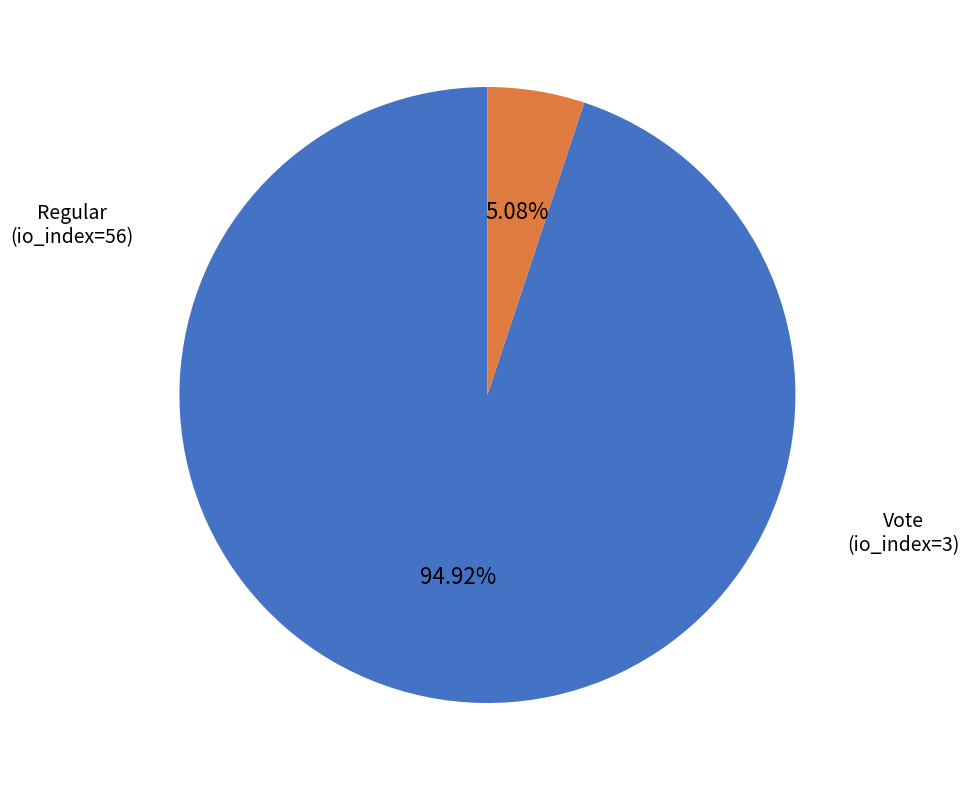

How many segments does this pie chart have?

2